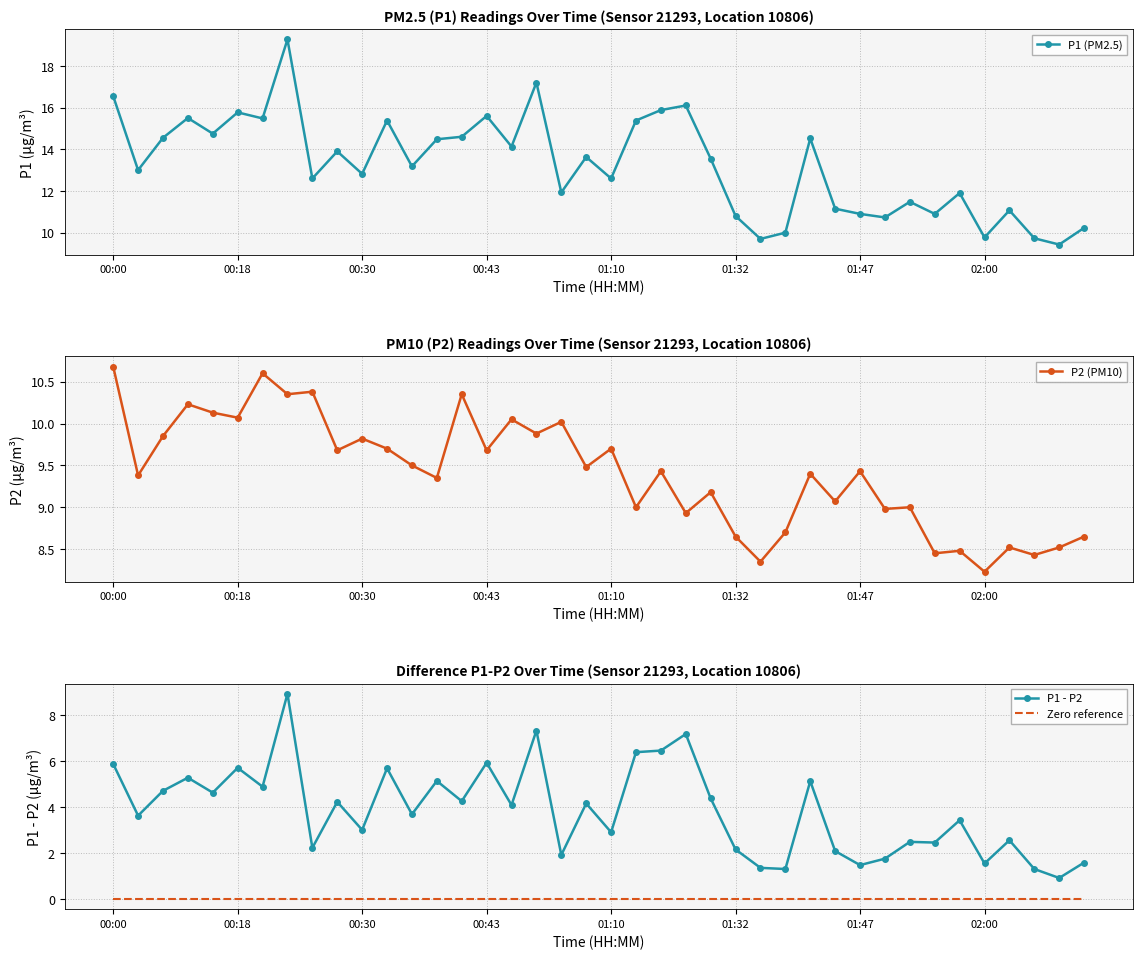

True or false: Zero reference and P1 (PM2.5) intersect in this chart.

False